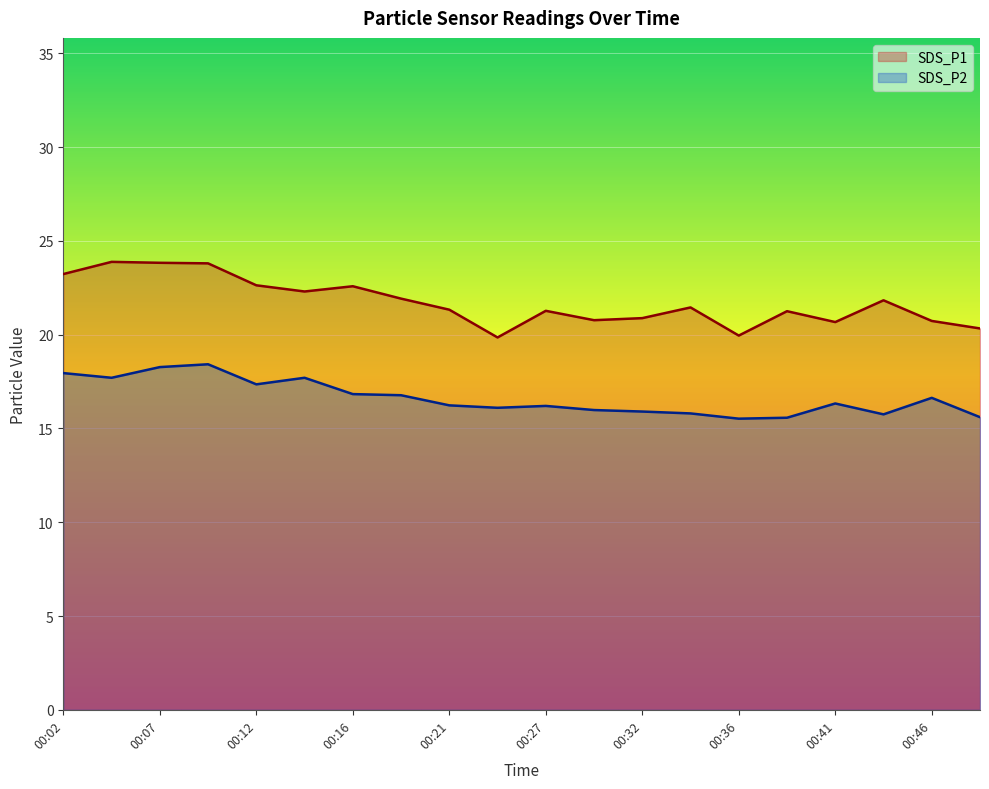

What is the value of the SDS_P1 point at the 14th from the left?

21.4